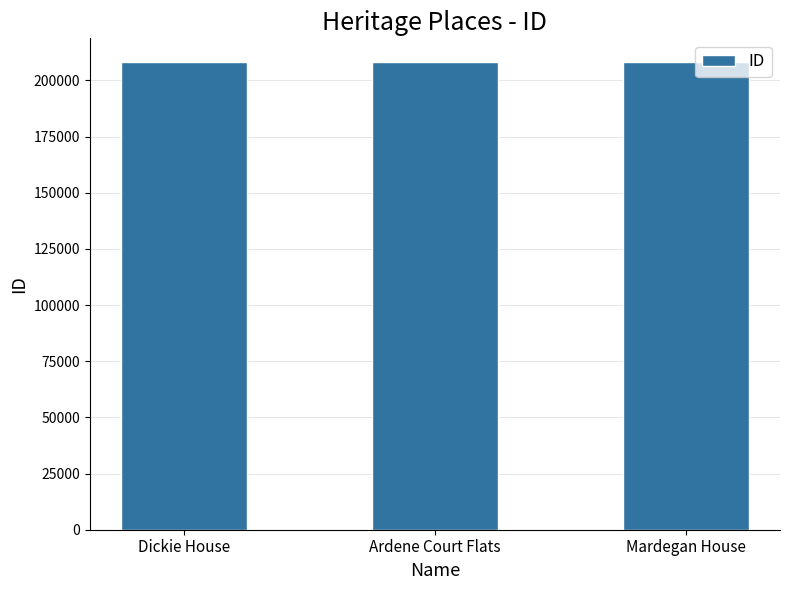

What is the value of the 1st bar from the left?

208285